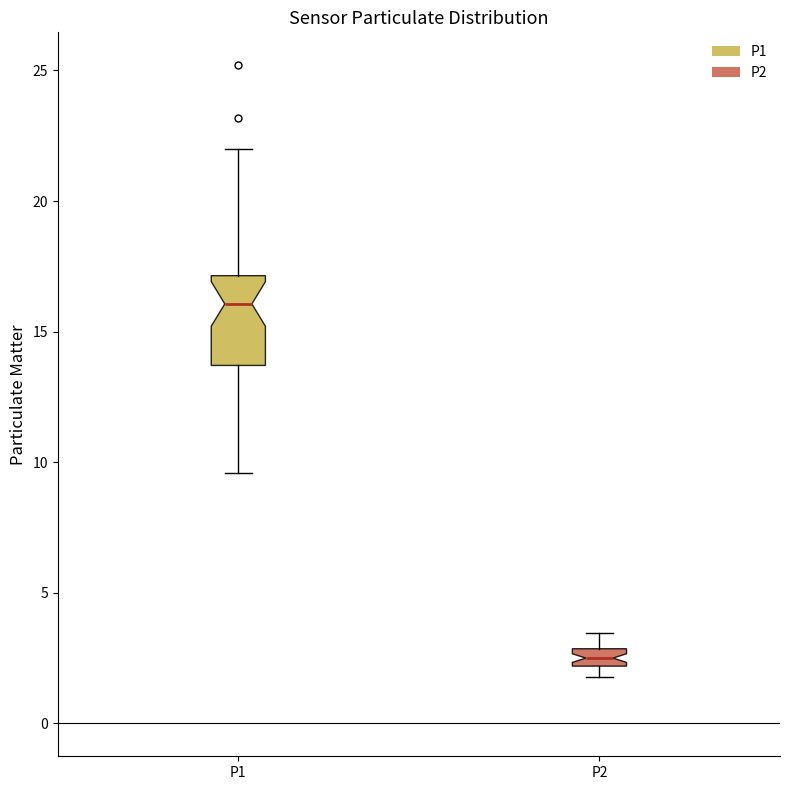

Where is the lower edge of the box for P2 on the y-axis? The values are not printed on the chart, so give them approximately, as read against the axis.

2.0